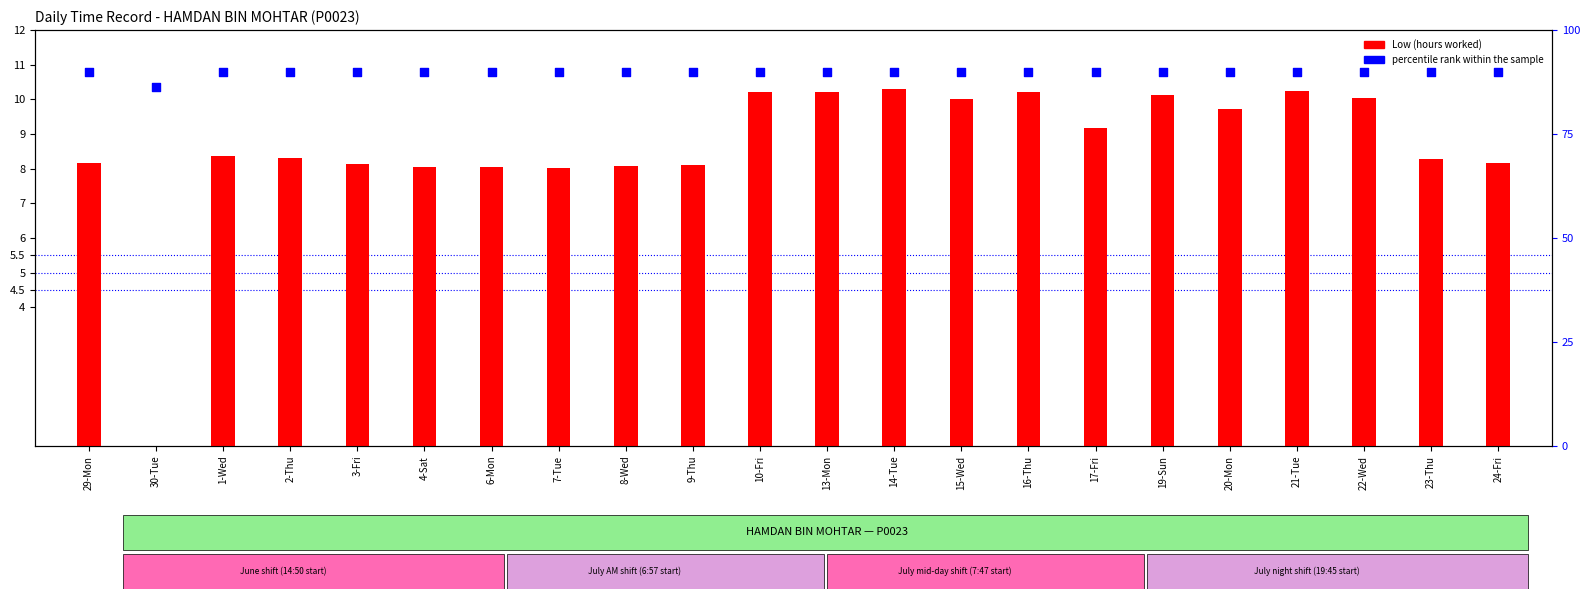

Which series has the largest total across all categories?

Low (hours worked)